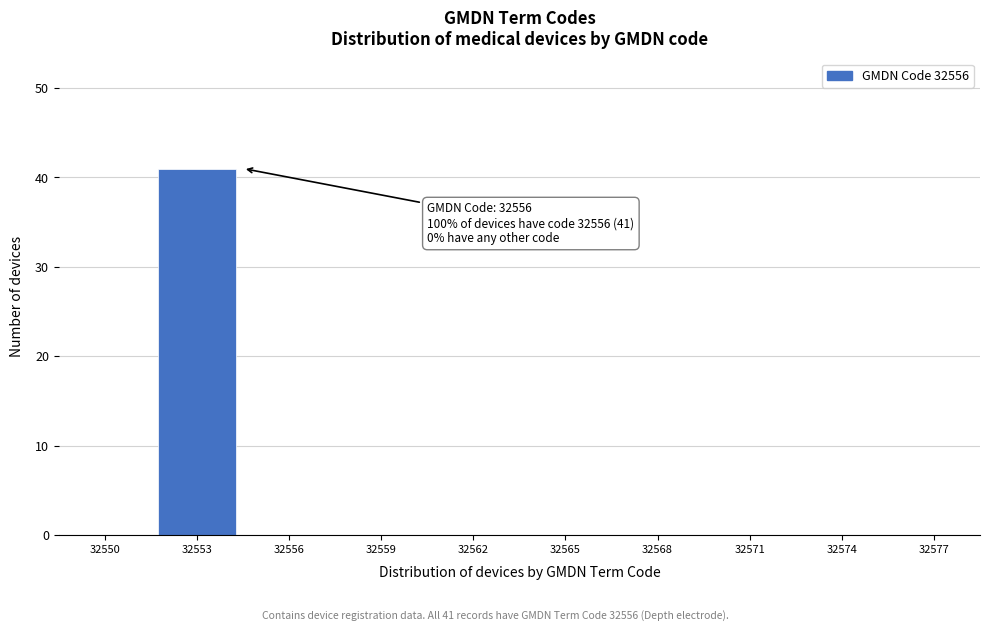

Reading right to left, extract all data points from this chart.

32577=0	32574=0	32571=0	32568=0	32565=0	32562=0	32559=0	32556=0	32553=41	32550=0